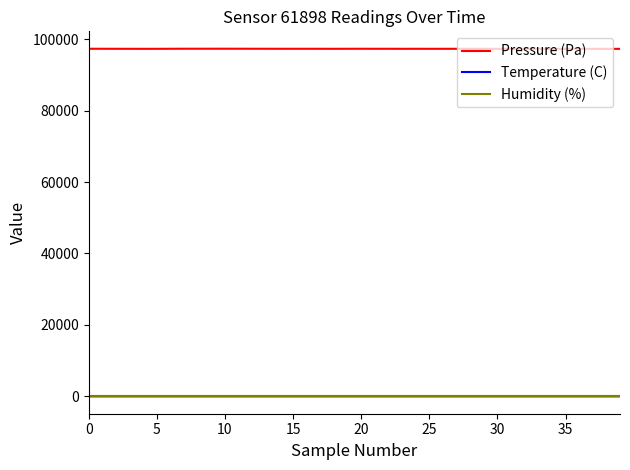

True or false: Humidity (%) and Pressure (Pa) intersect in this chart.

False